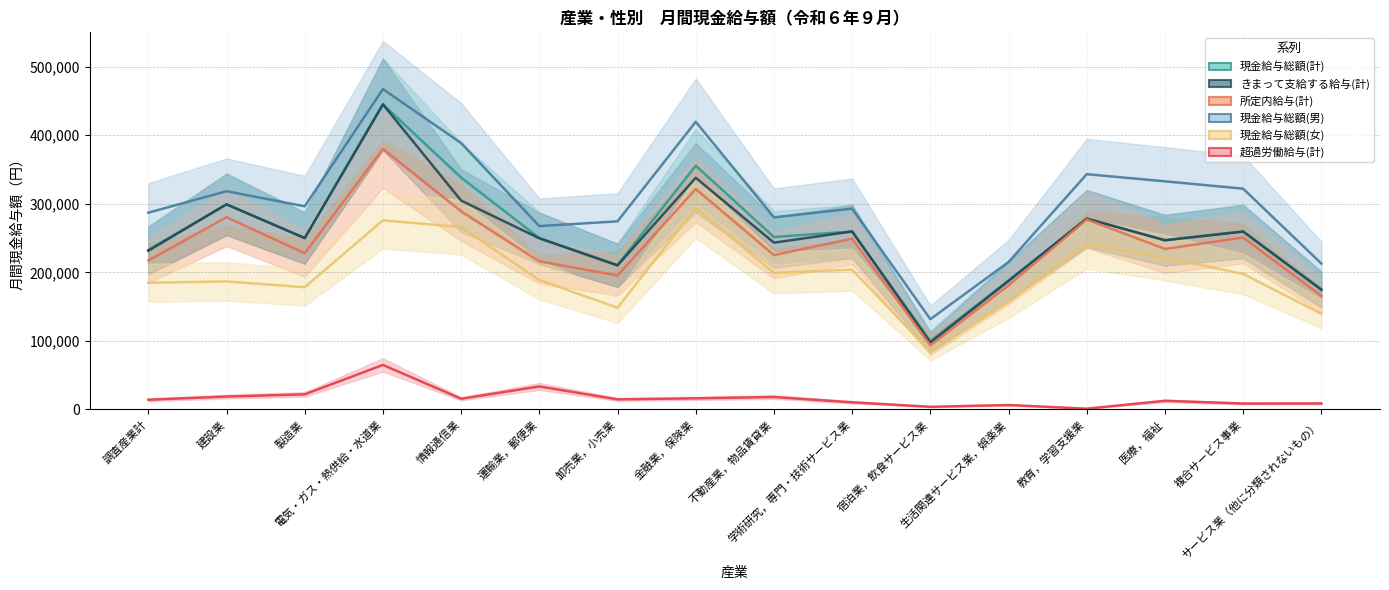

What is the label of the 7th point from the right?

学術研究，専門・技術サービス業